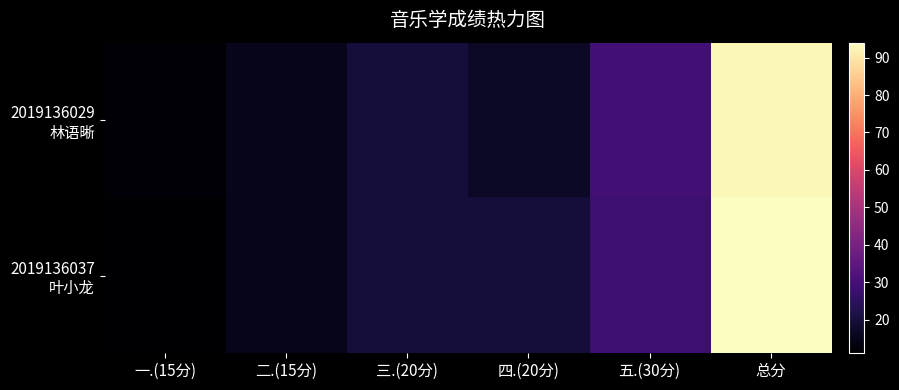

Between 一.(15分) and 总分, which series saw the biggest shift?

2019136037 叶小龙